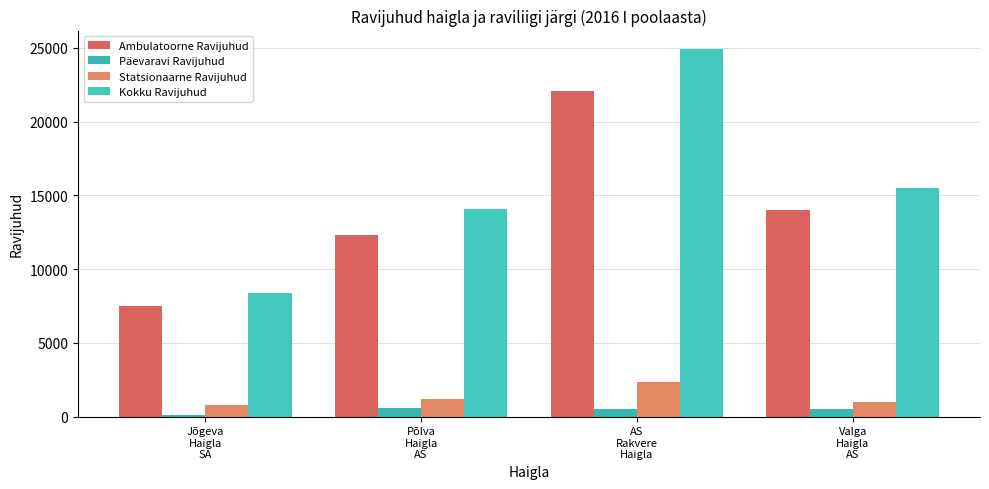

Reading right to left, list all the values displayed in this chart.

Ambulatoorne Ravijuhud: 14001	22073	12287	7488
Päevaravi Ravijuhud: 481	542	587	98
Statsionaarne Ravijuhud: 1019	2321	1199	810
Kokku Ravijuhud: 15501	24936	14073	8396